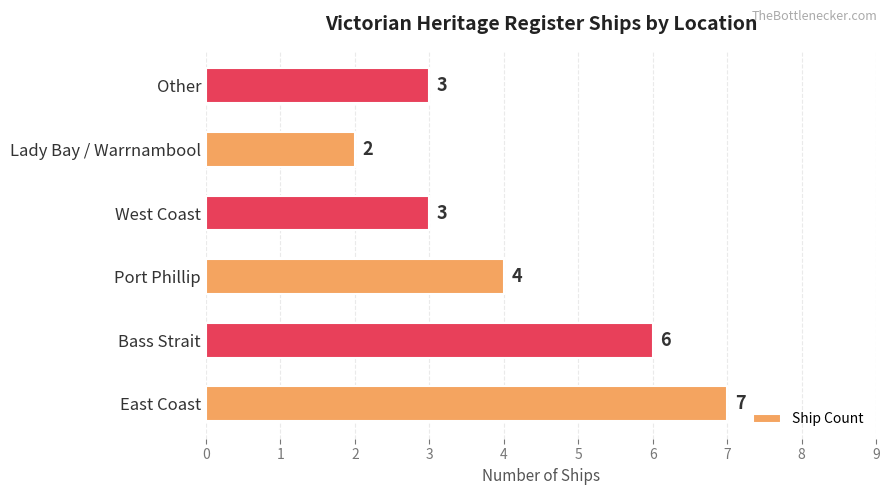

What is the difference between the maximum and minimum values?

5